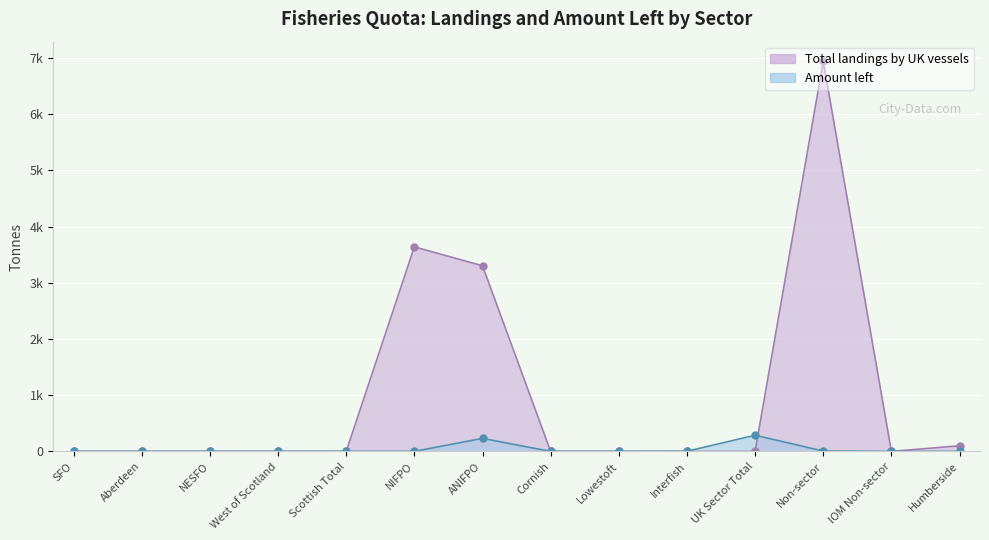

Where is the first local maximum for Total landings by UK vessels?

NIFPO